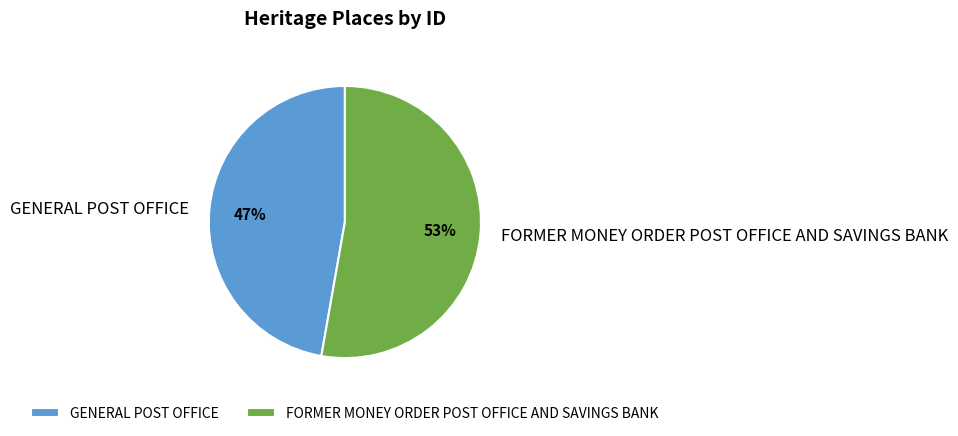

Is it true that GENERAL POST OFFICE is 47% of the pie?

True